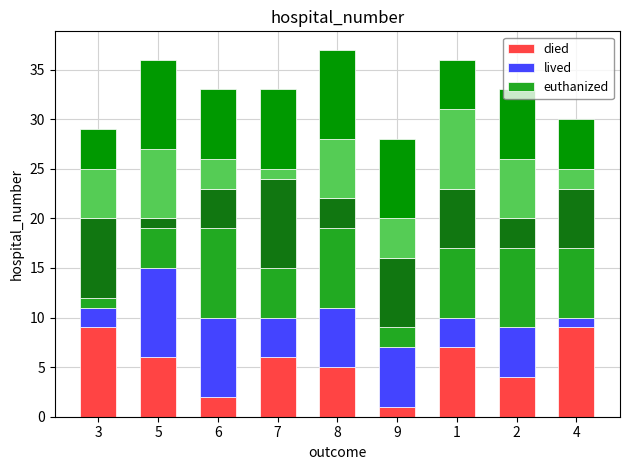

How many distinct data groups are displayed?

6